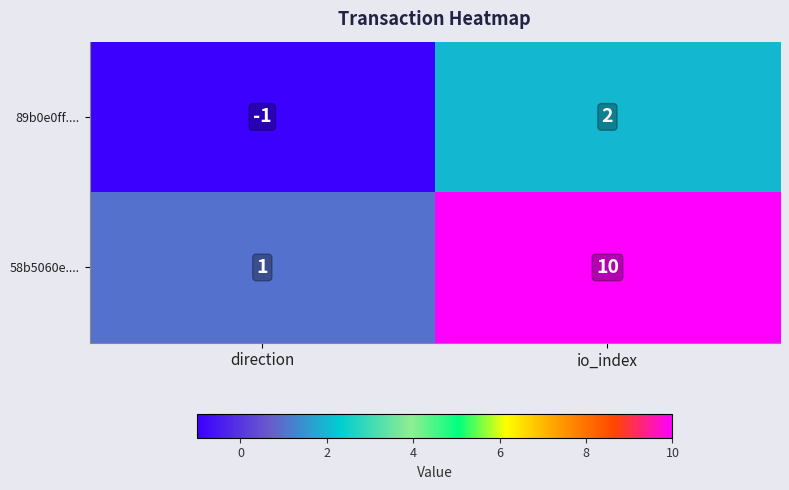

What is the sum of the 58b5060e.... values at io_index and direction?

11